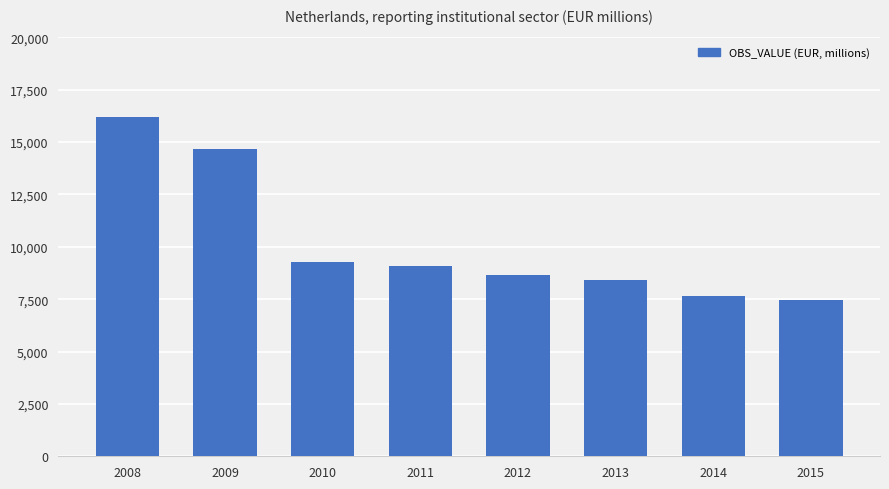

What is the change in value from 2008 to 2015?

-8744